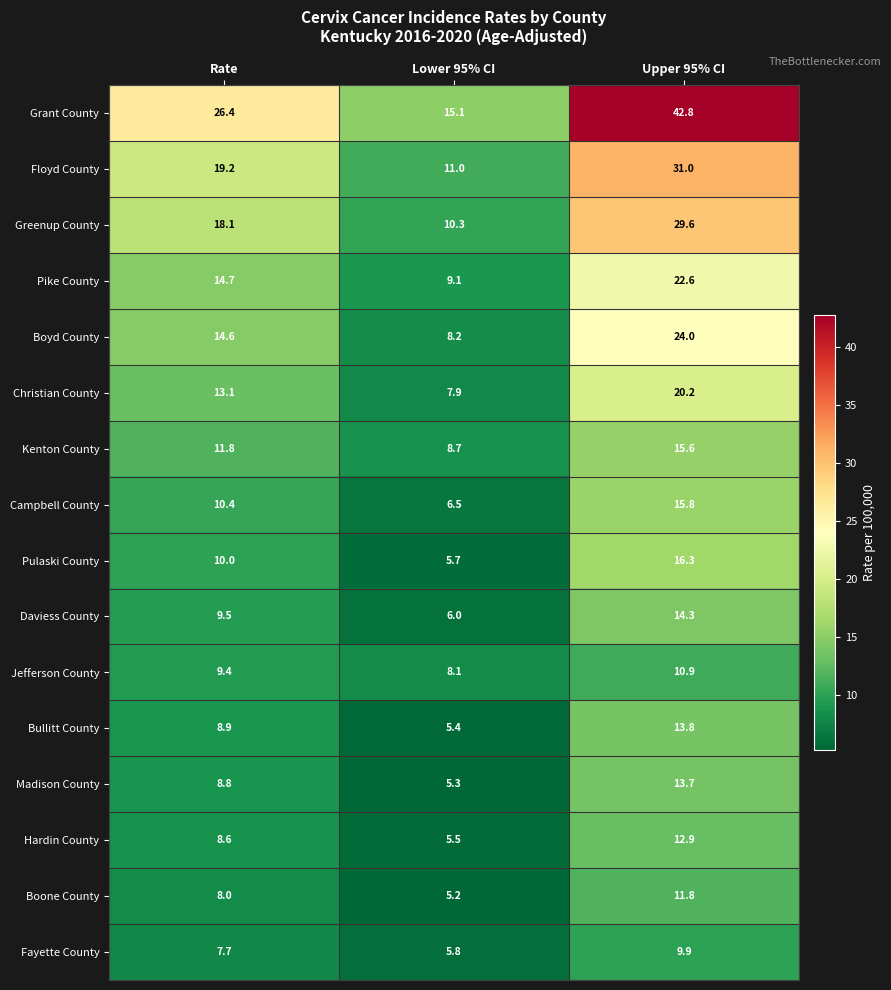

Rank the series at Lower 95% CI from lowest to highest value.

Boone County, Madison County, Bullitt County, Hardin County, Pulaski County, Fayette County, Daviess County, Campbell County, Christian County, Jefferson County, Boyd County, Kenton County, Pike County, Greenup County, Floyd County, Grant County